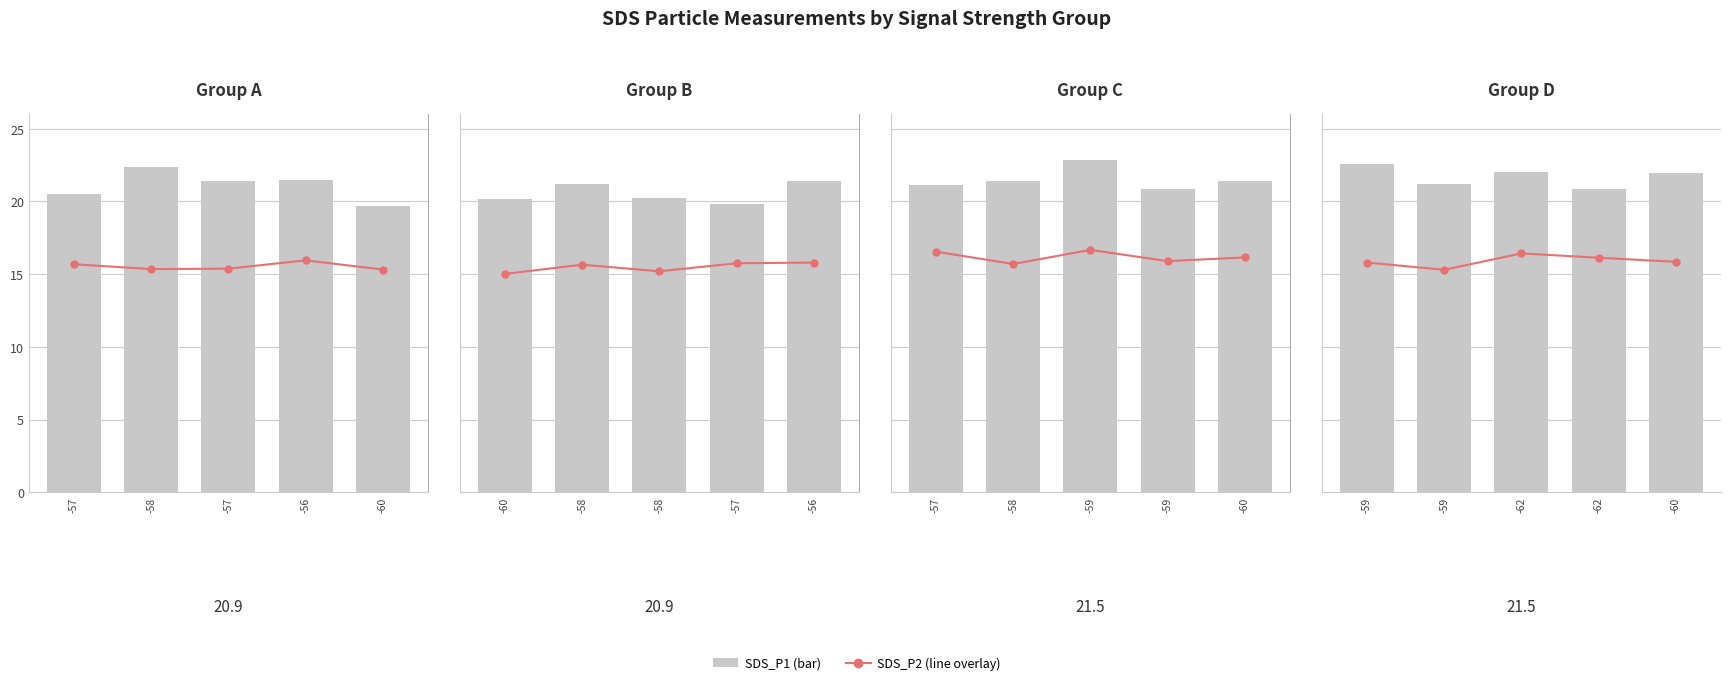

List the series in order of their peak value, highest first.

SDS_P1, SDS_P2